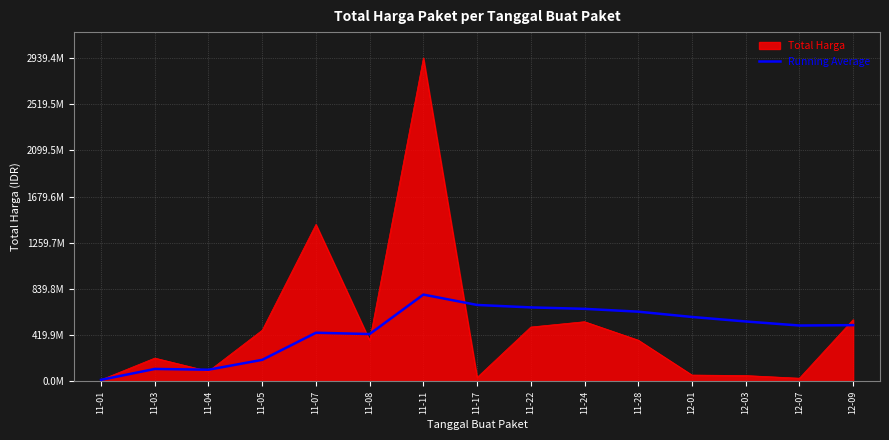

Is this an area chart (filled region under the line)?

Yes